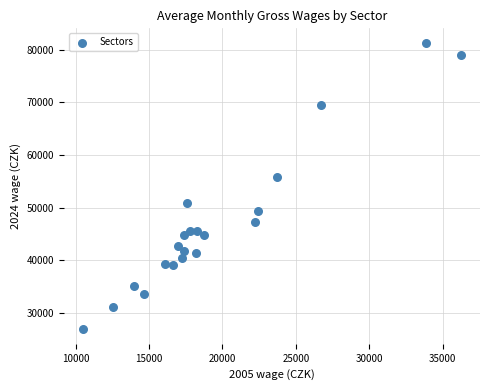

What is the range of X values (max minus min)?

25783